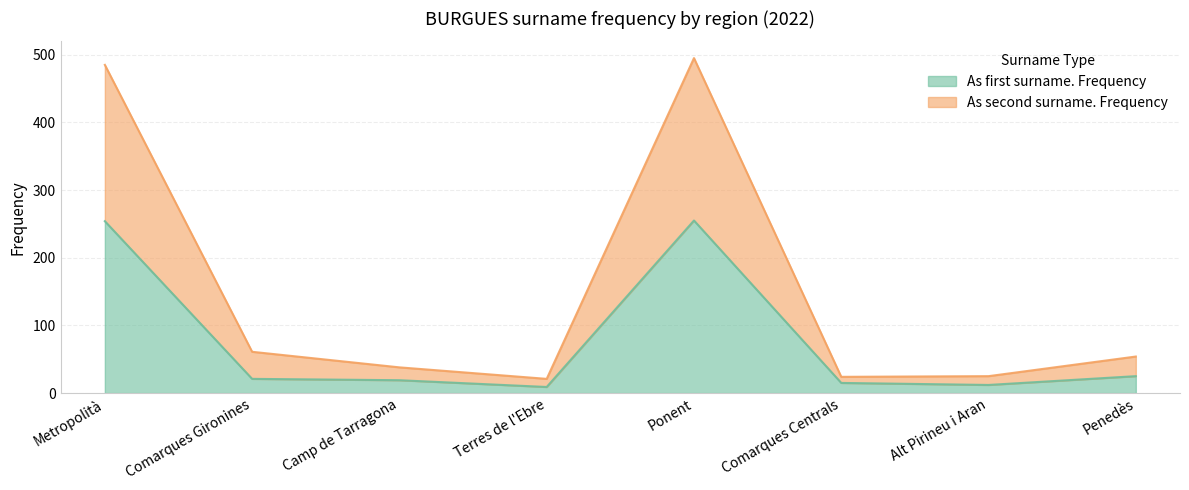

At which category does As second surname. Frequency reach its first local valley?

Terres de l'Ebre